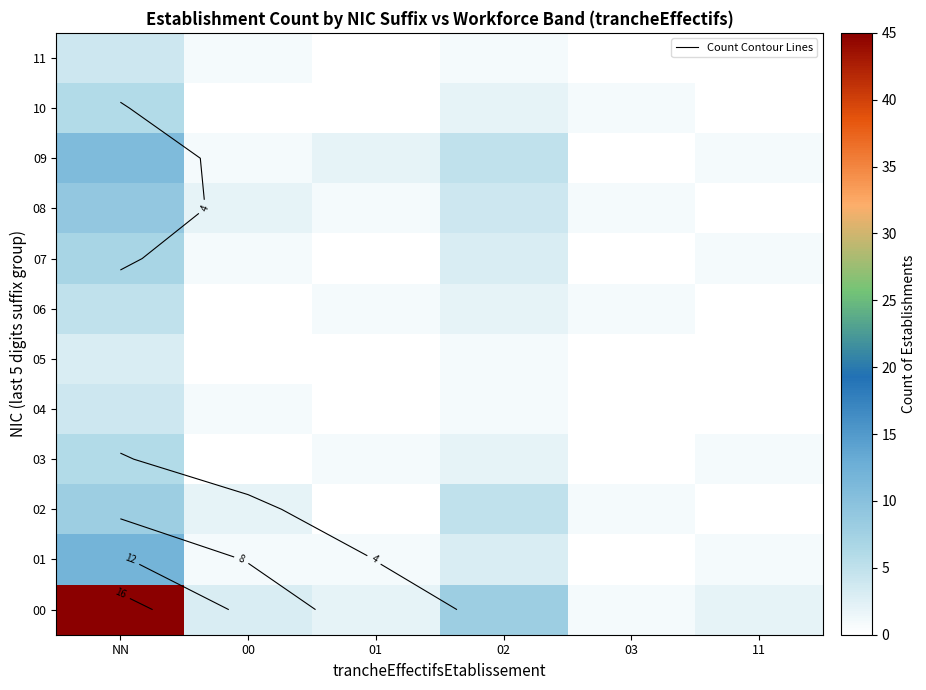

Rank the series by their maximum value, from highest to lowest.

00, 01, 09, 08, 02, 07, 03, 10, 06, 04, 11, 05